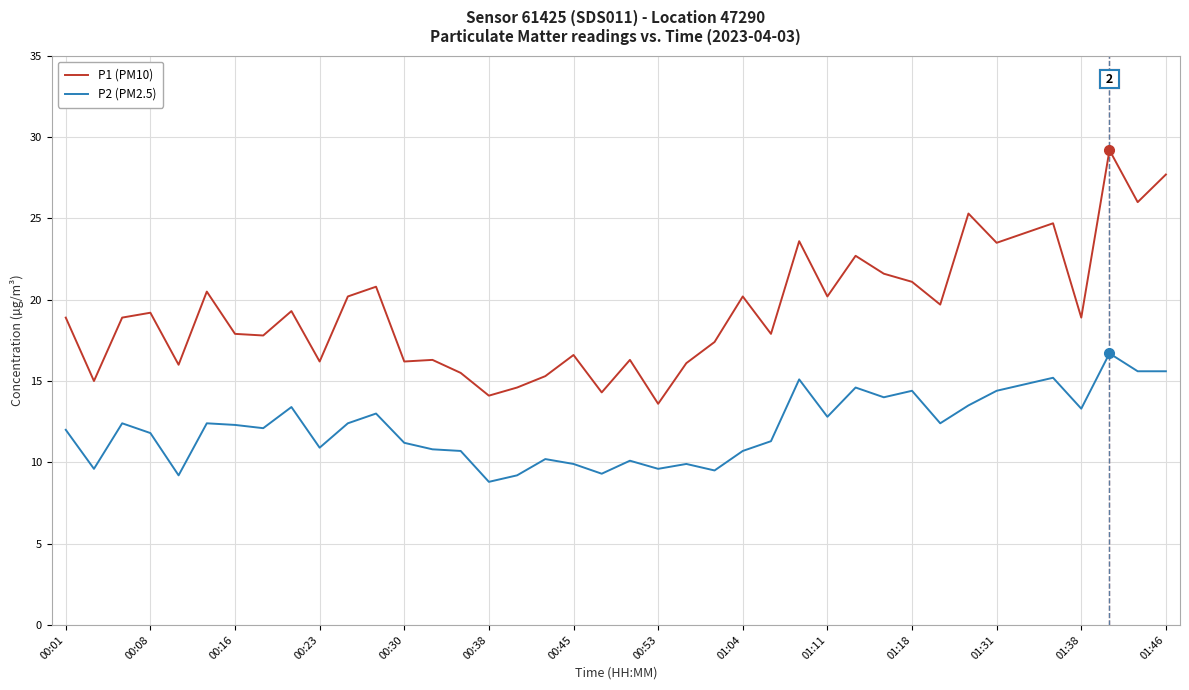

Does the chart display data point markers on the line(s)?

No